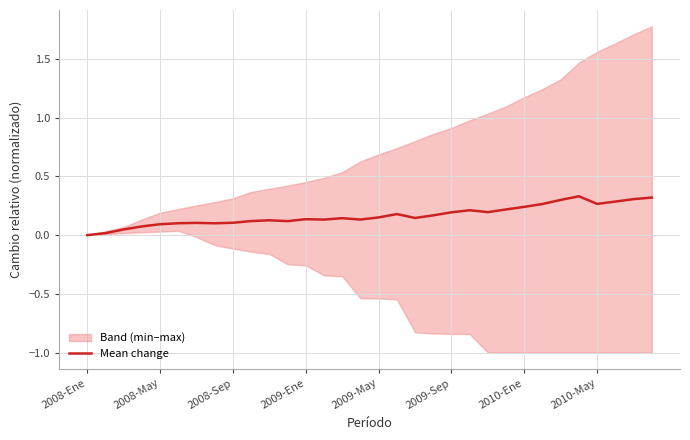

What position from the right is 13?

19